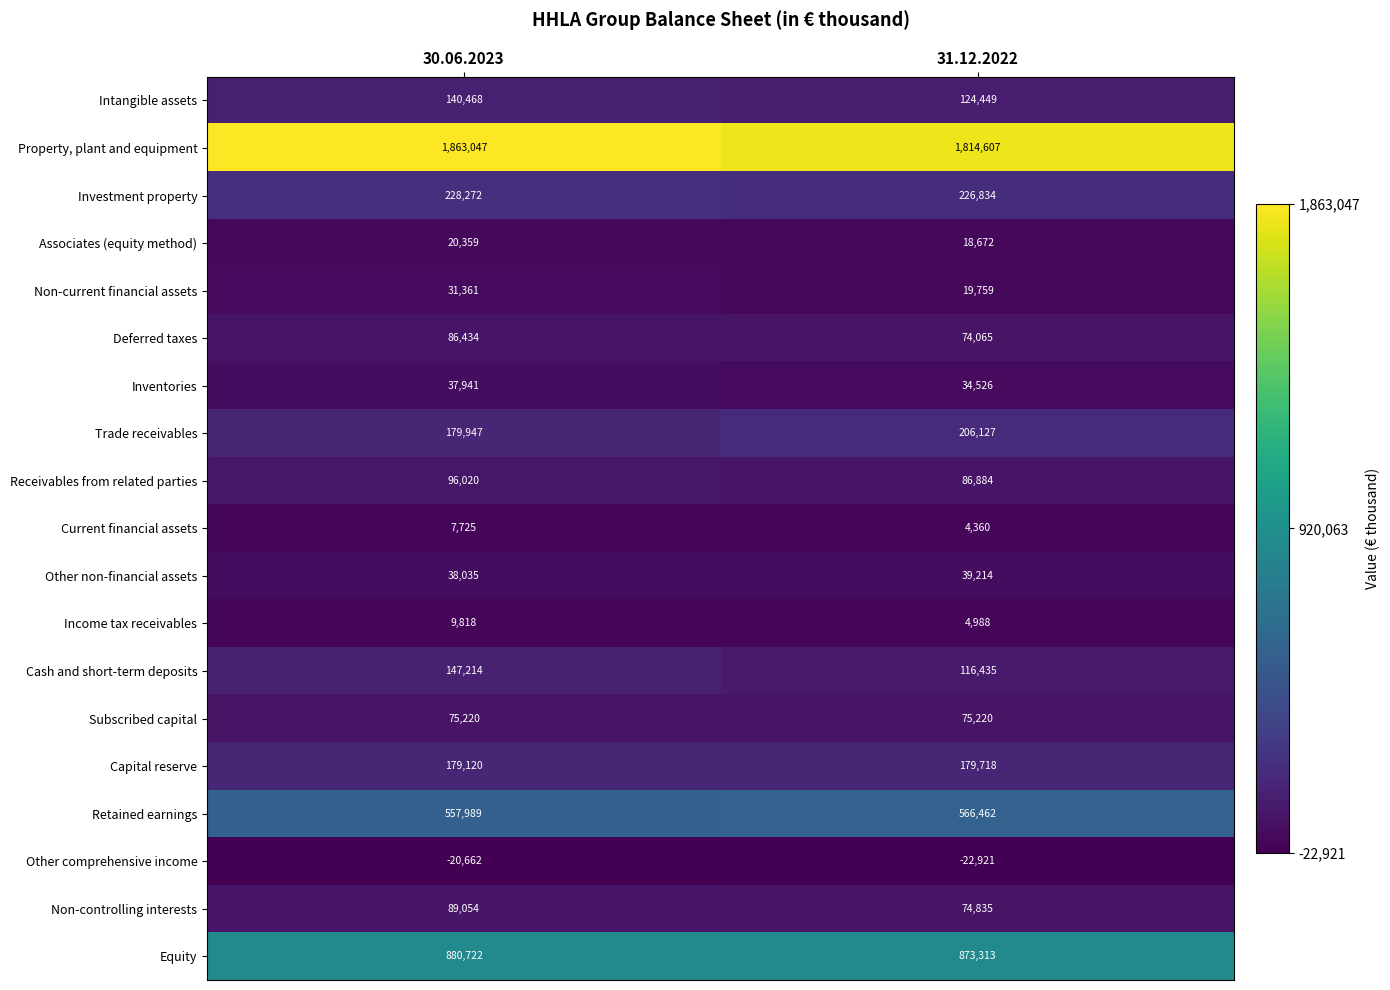

What is the average value of the Inventories series?

36234